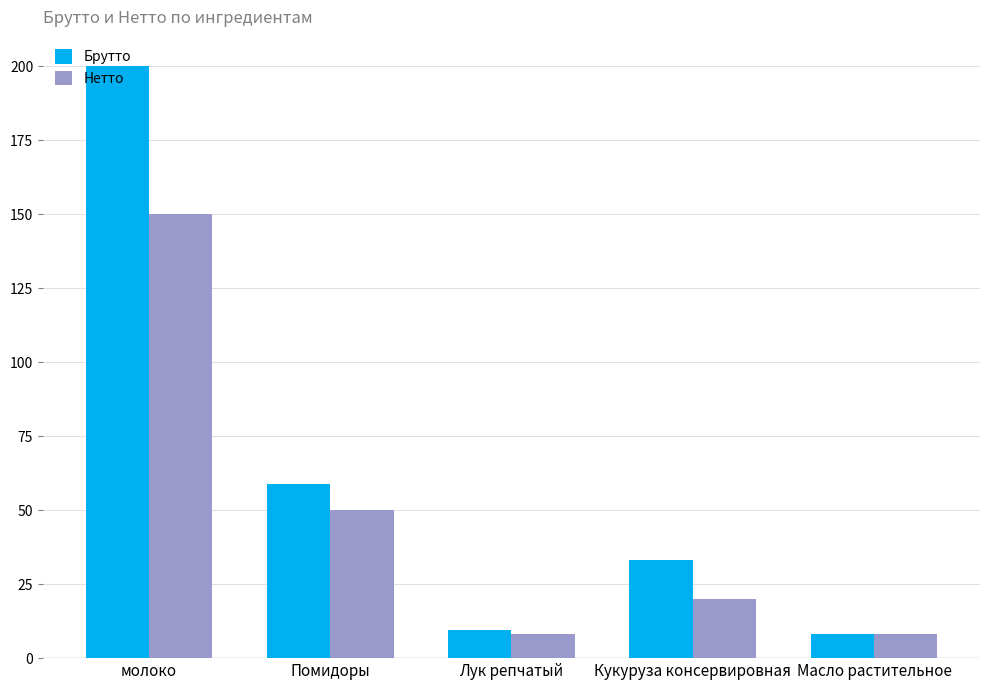

What is the average value of the Брутто series?

62.0